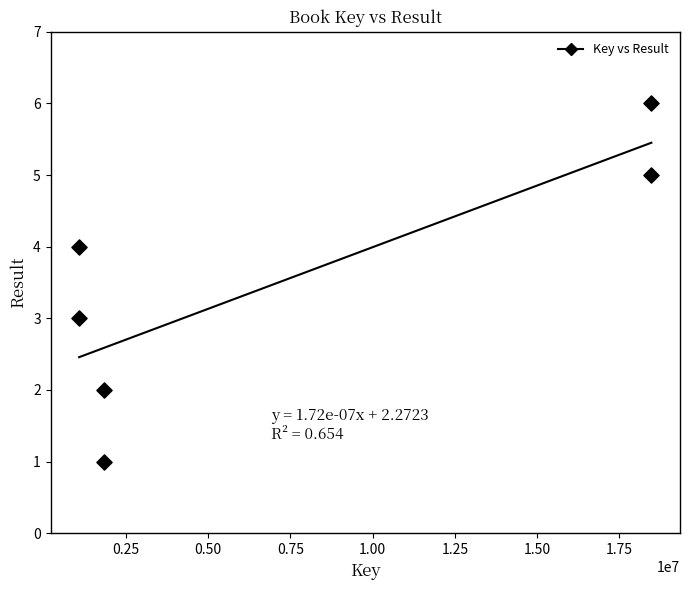

What is the range of X values (max minus min)?

17393846